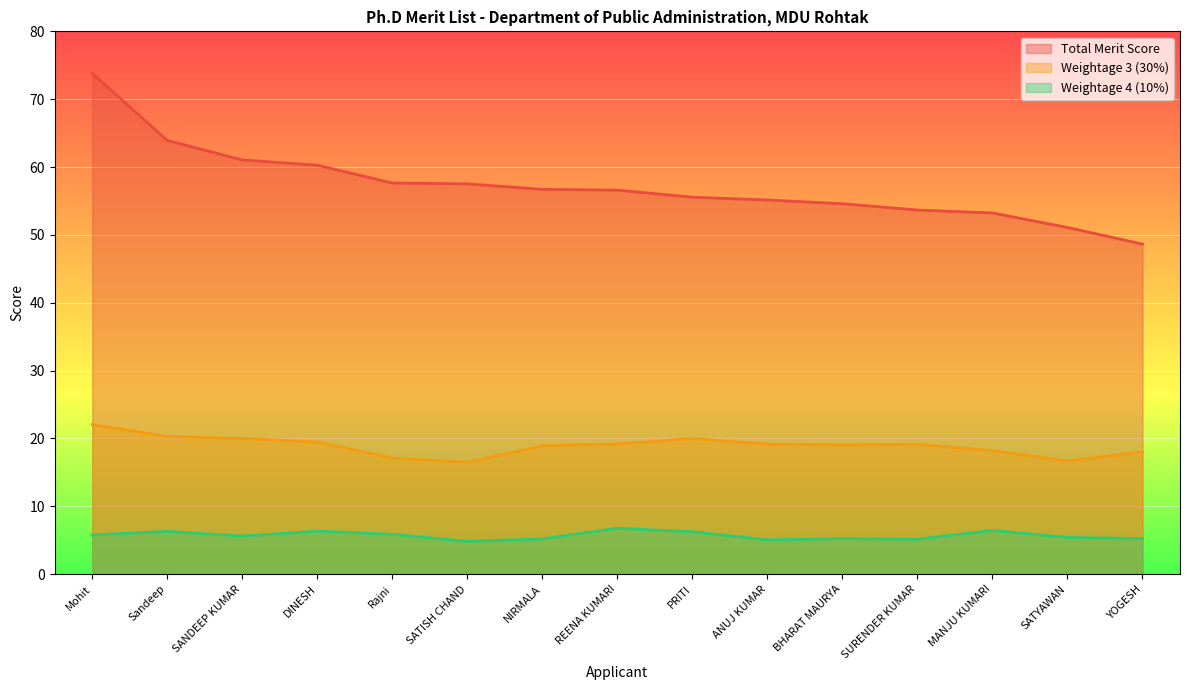

Is the value of Weightage 3 (30%) at BHARAT MAURYA greater than the value of Total Merit Score at Rajni?

No